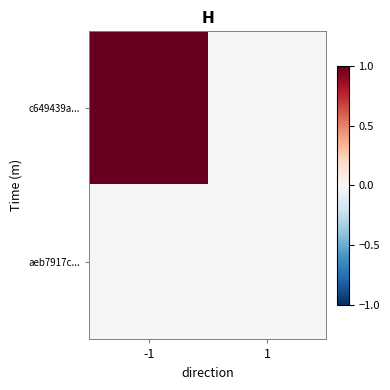

Which series has the widest spread of values?

c649439a...